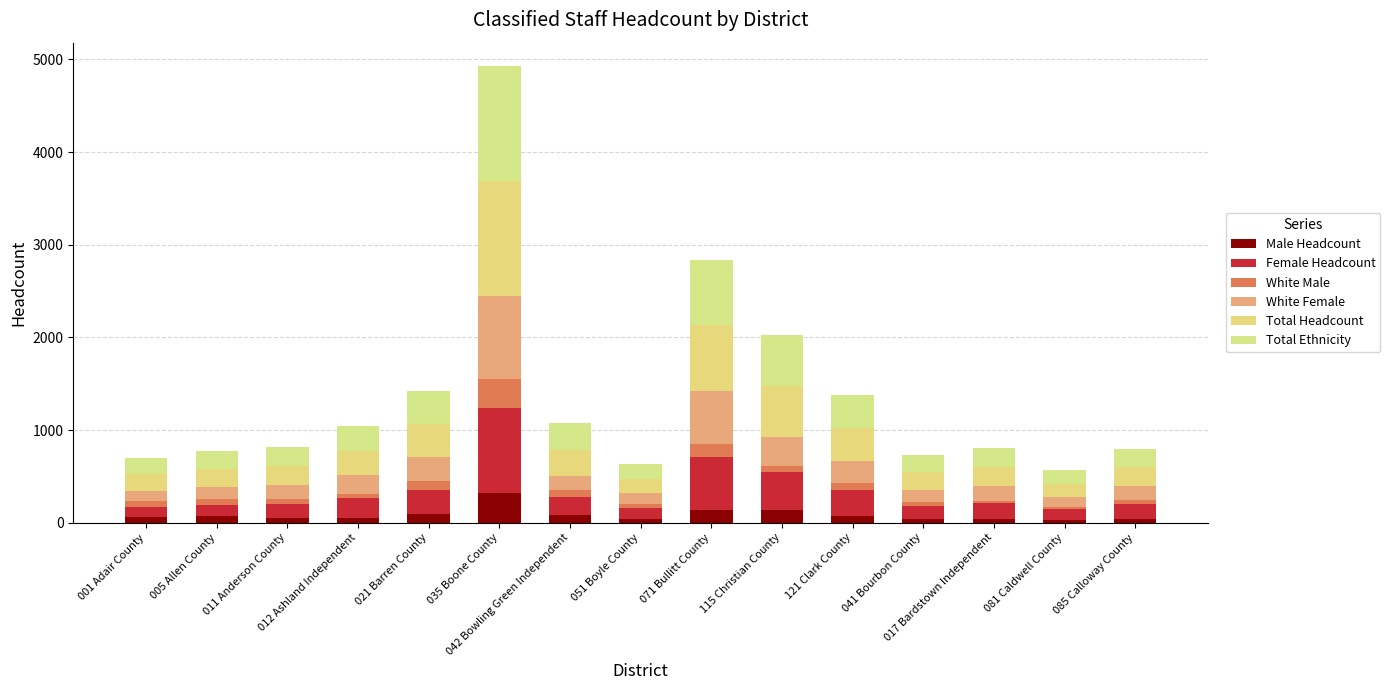

What is the sum of the Male Headcount values at 017 Bardstown Independent and 001 Adair County?

98